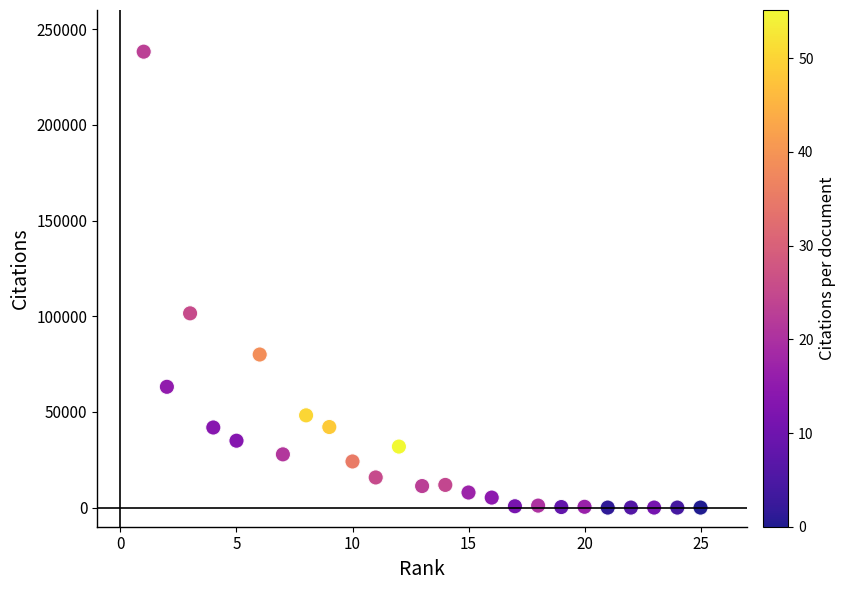

What is the range of Y values (max minus min)?

238230